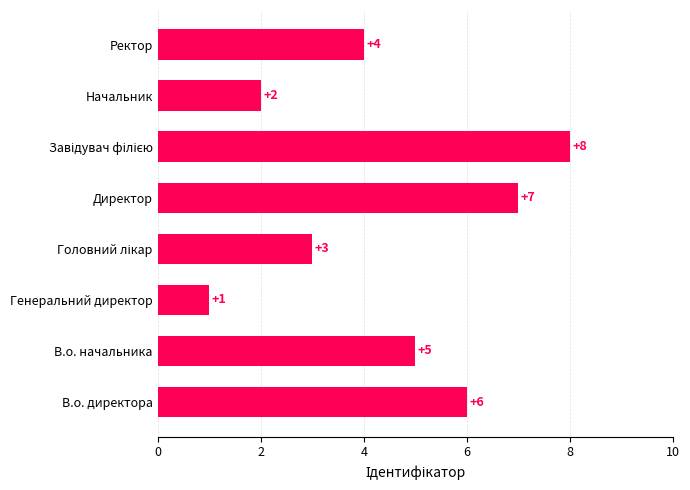

What is the difference between the values at Ректор and Генеральний директор?

3